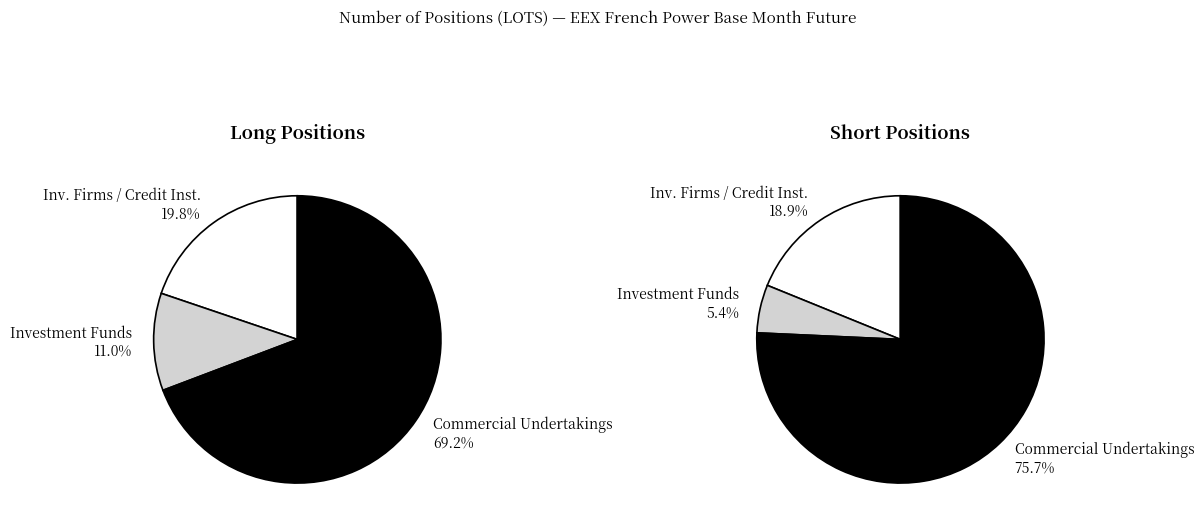

The Investment Funds slice represents 5% of the pie. True or false?

True